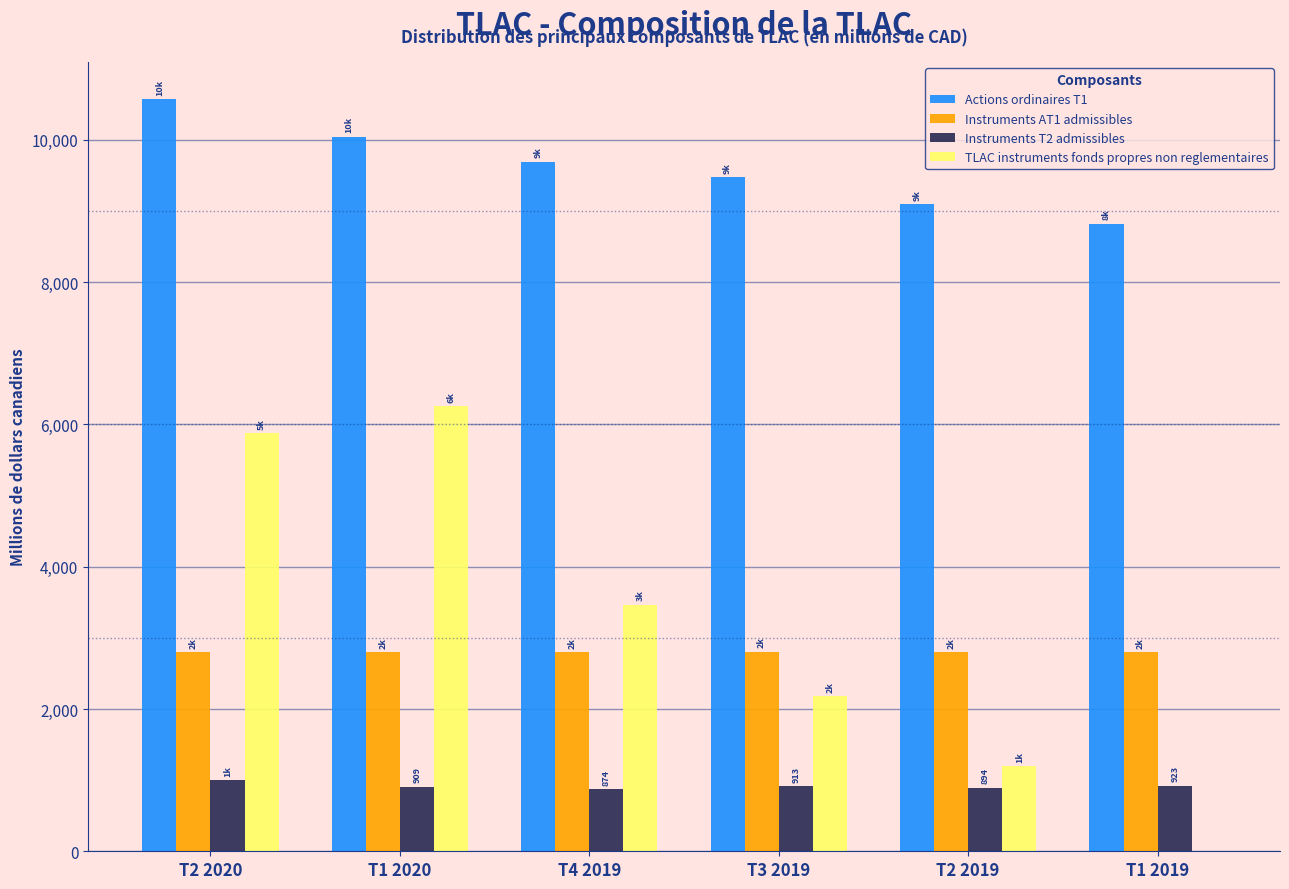

True or false: Actions ordinaires T1 has a value of 3133 at T4 2019.

False